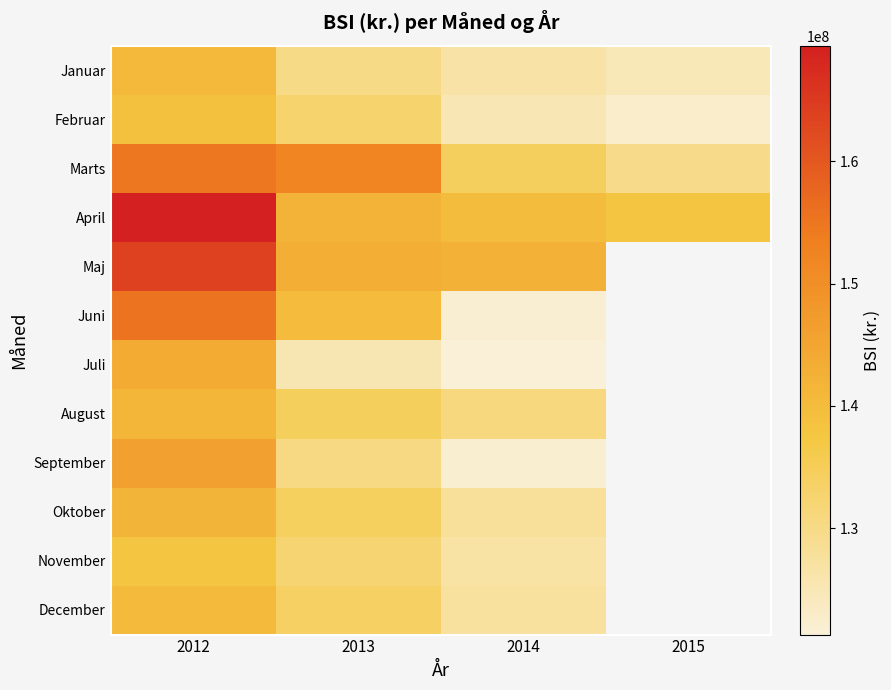

What is the sum of the April values at 2012 and 2014?

309252895.2